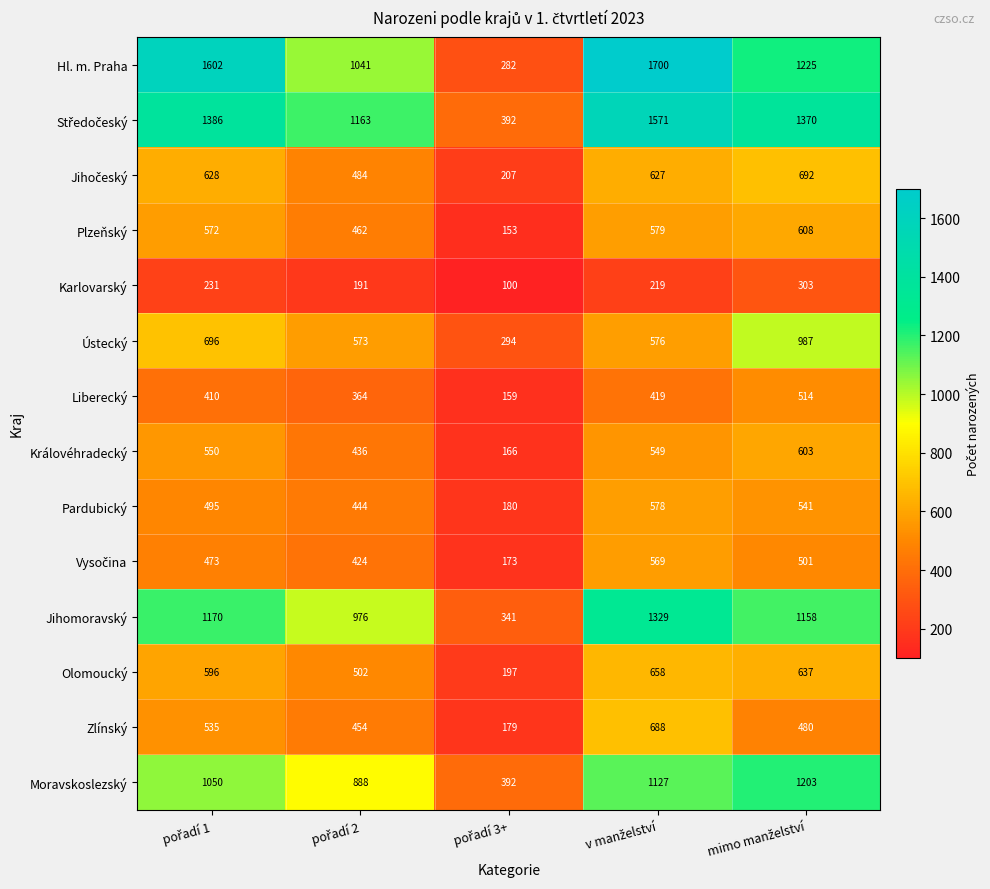

Which series has the largest range (max minus min)?

Hl. m. Praha